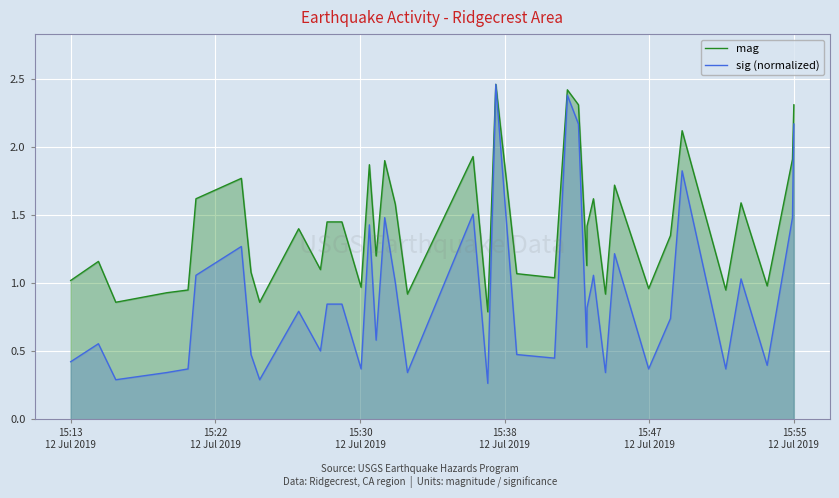

What is the difference between the maximum and second lowest values in the sig (normalized) series?

2.2